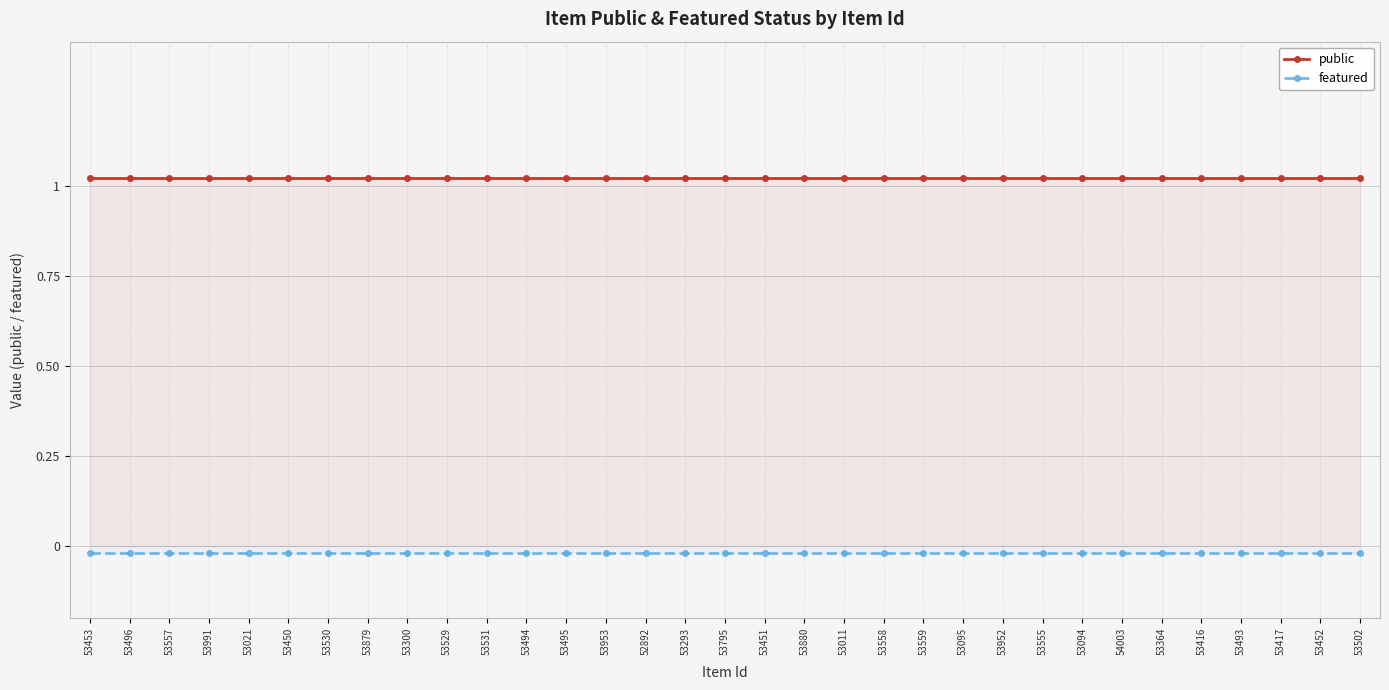

Between 53953 and 53095, which series saw the biggest shift?

public